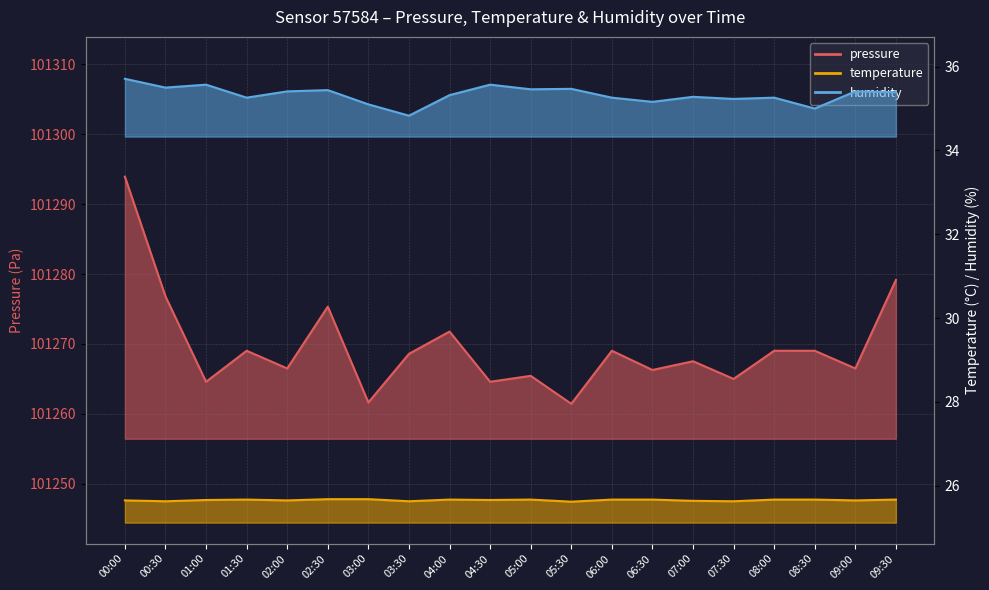

What is the minimum value shown in the chart?

25.6